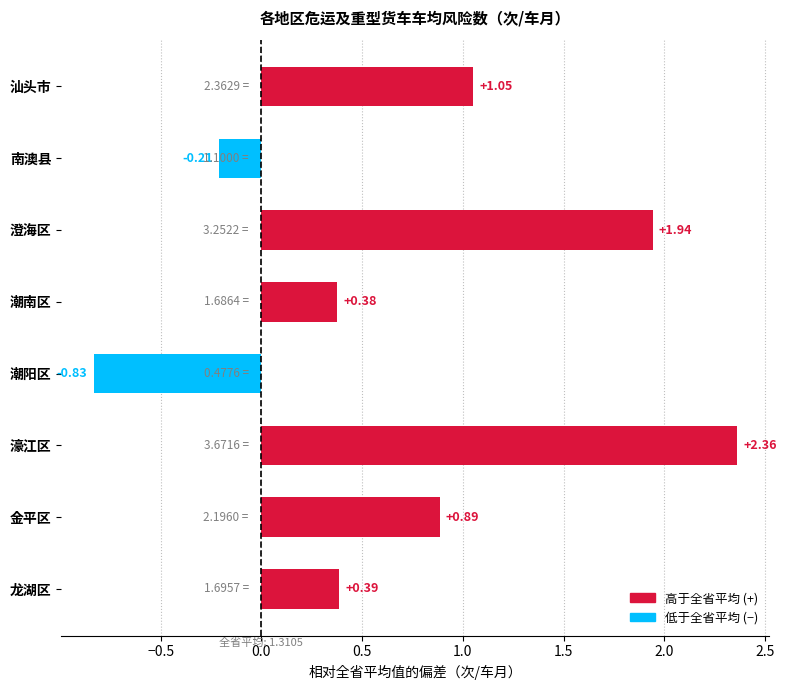

Is it true that the value at 龙湖区 is 0.1?

False